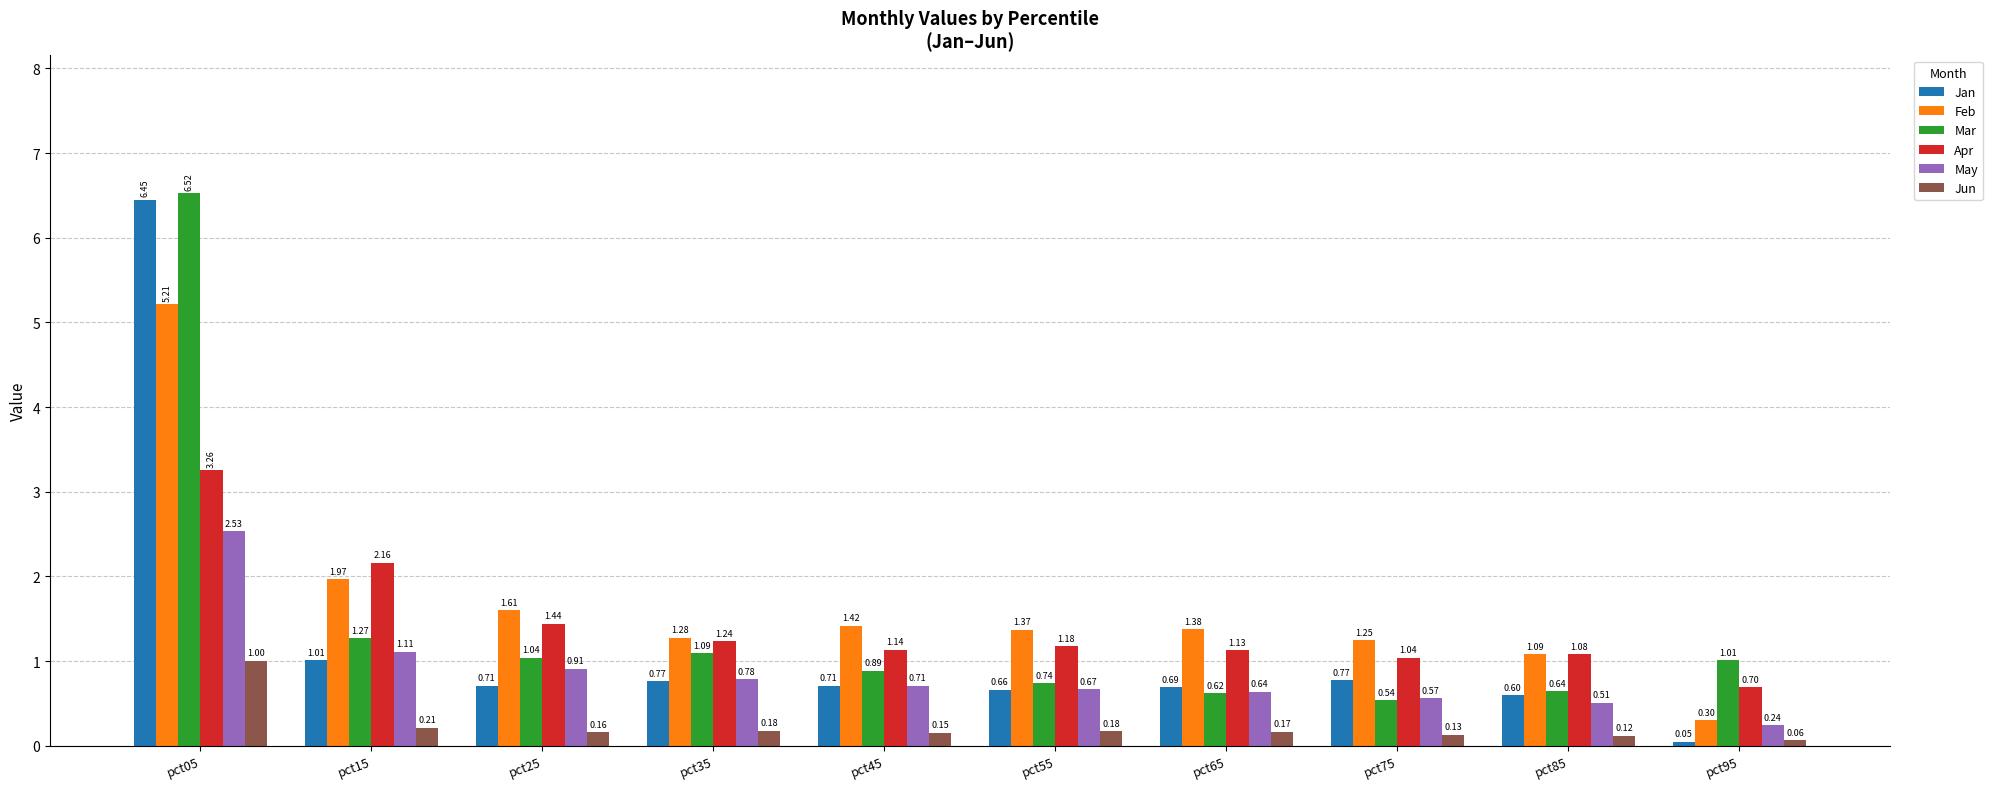

Are the bars grouped side by side (vs. stacked)?

Yes